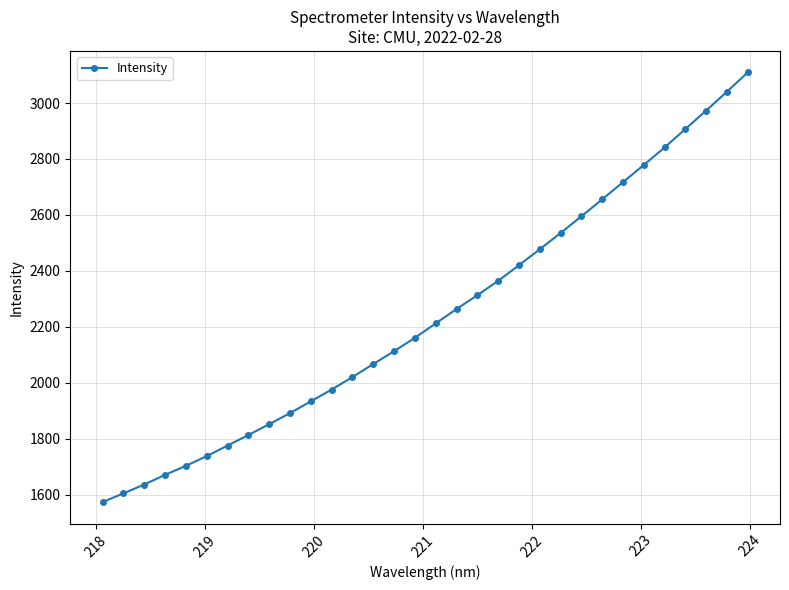

What is the sum of all values?

71744.4